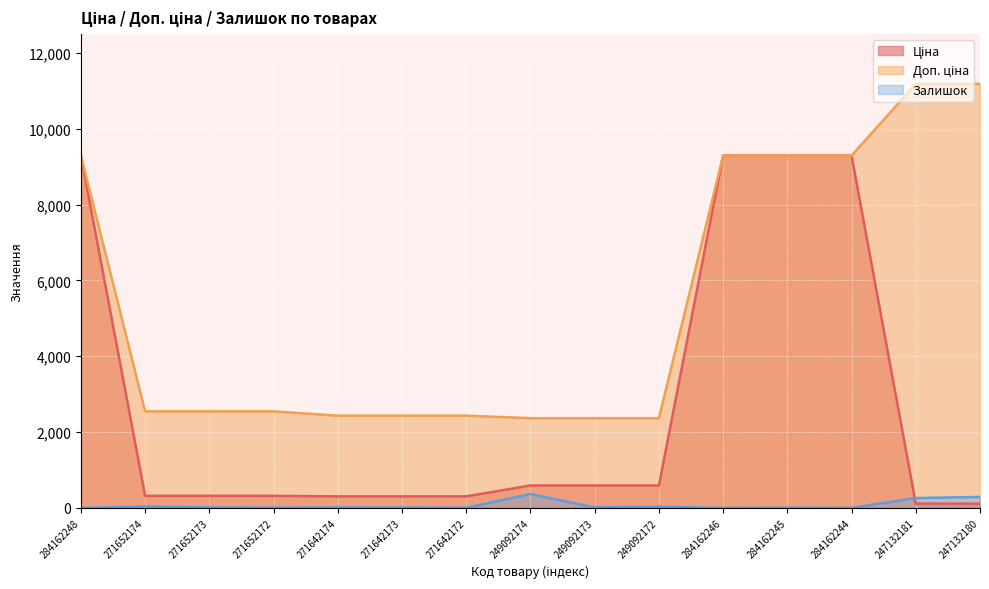

What position from the left is 247132181?

14